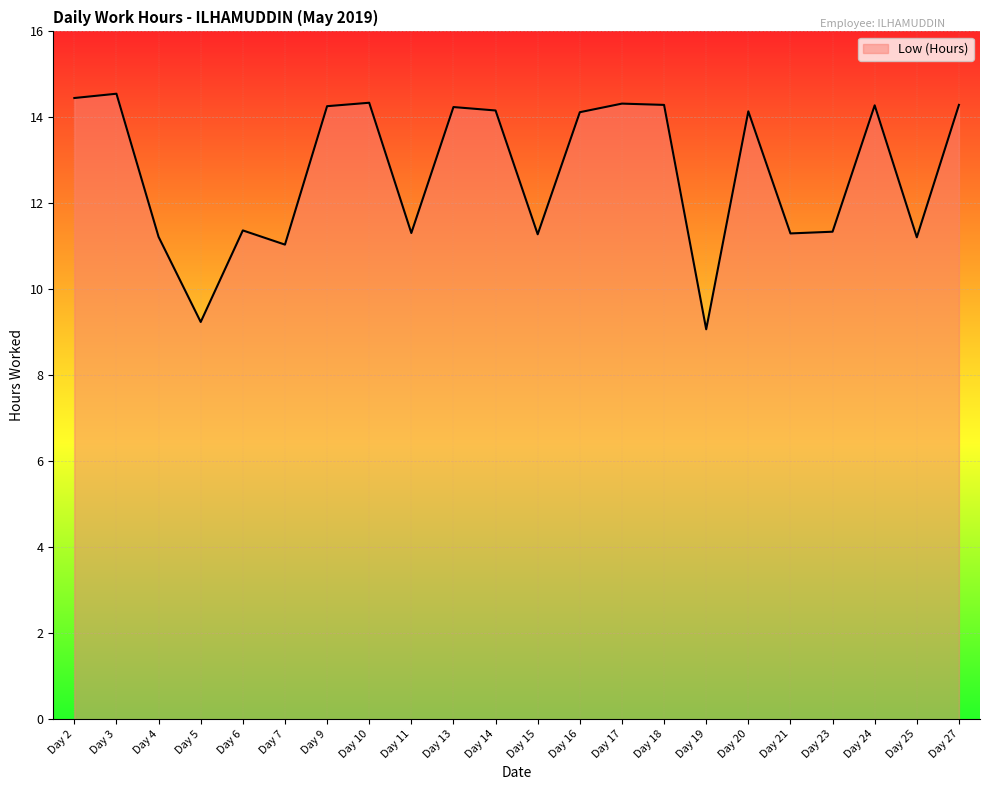

The value at Day 24 is 14.3. True or false?

True